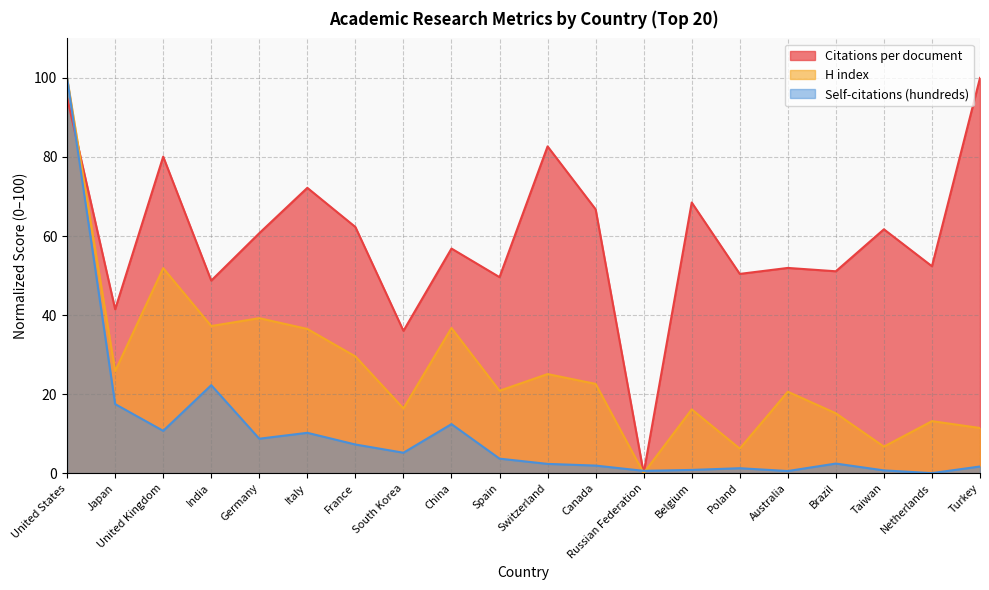

Where does the Citations per document series first go above 60?

United States